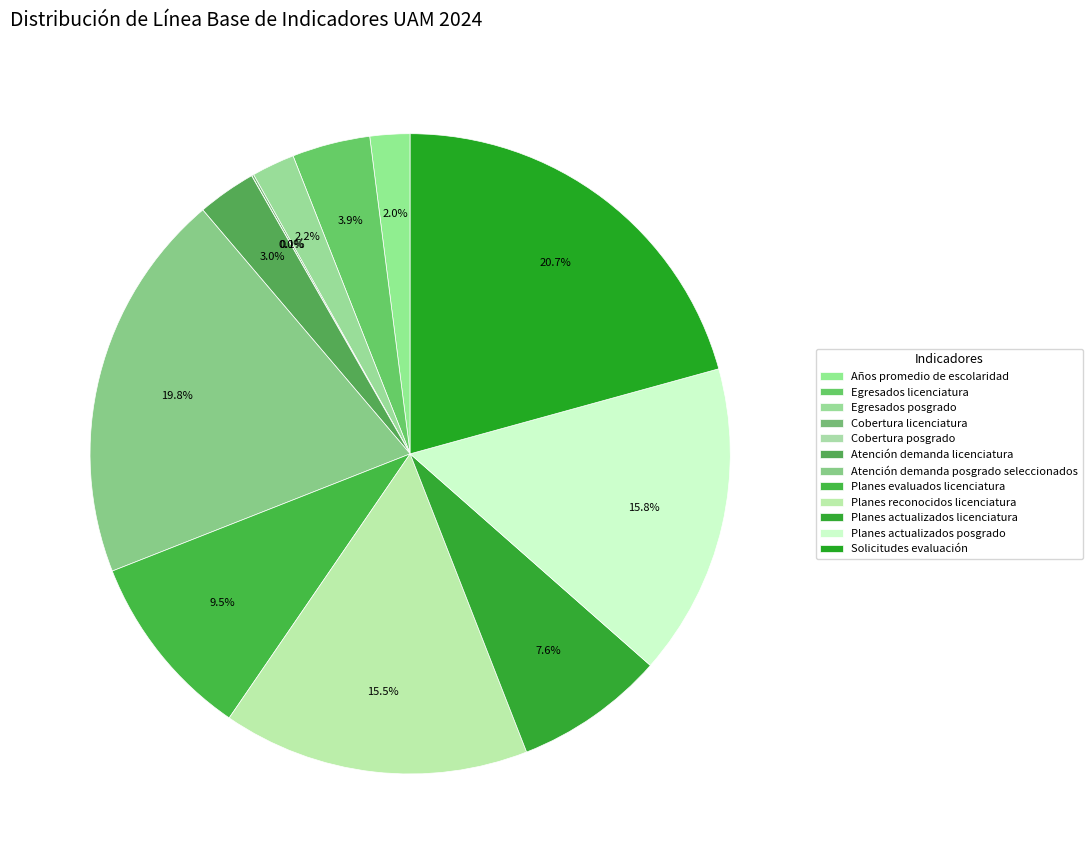

To the nearest percent, what is the average slice percentage?

8%